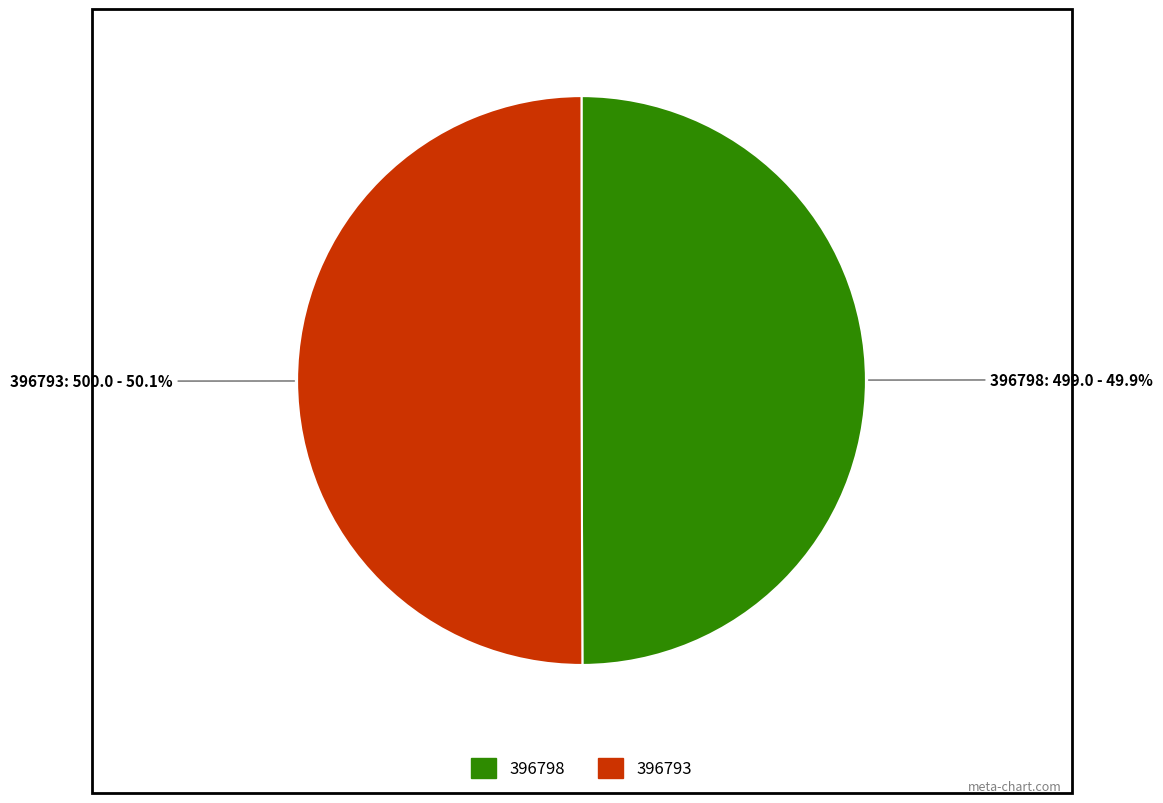

Approximately how many times larger is the value at 396798 compared to 396793?

1.0